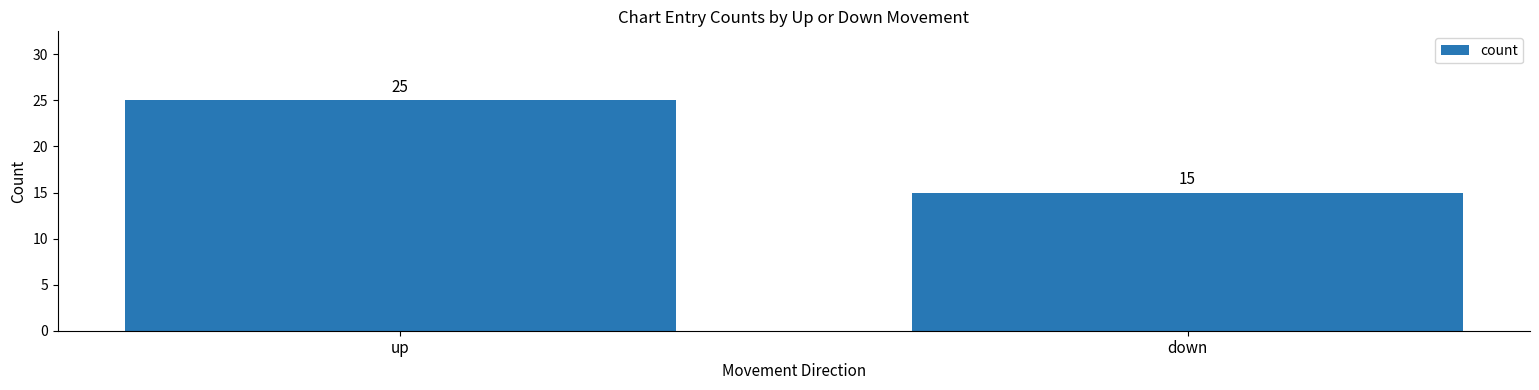

Reading right to left, extract all data points from this chart.

15	25